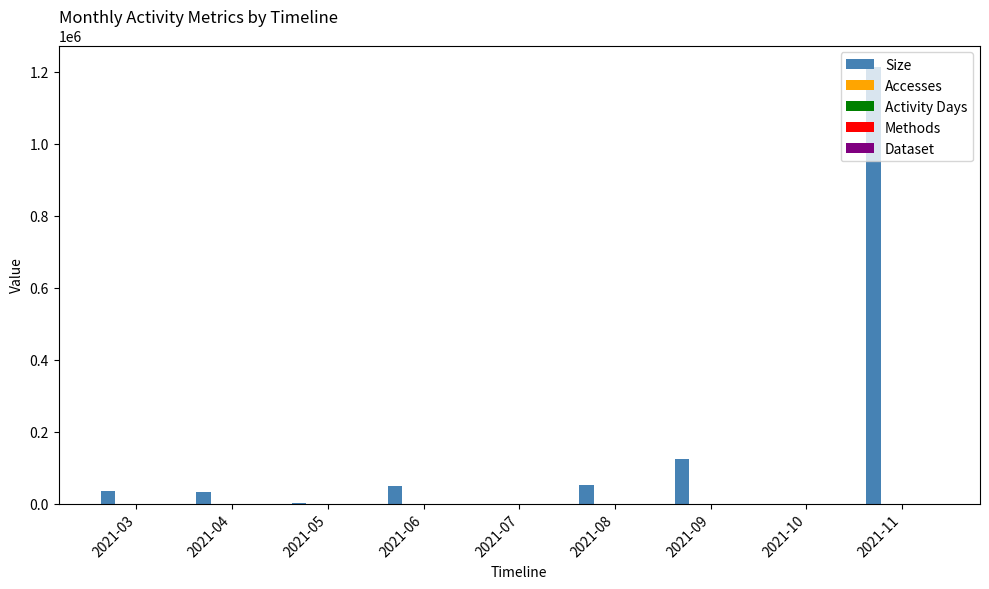

How many distinct data groups are displayed?

5